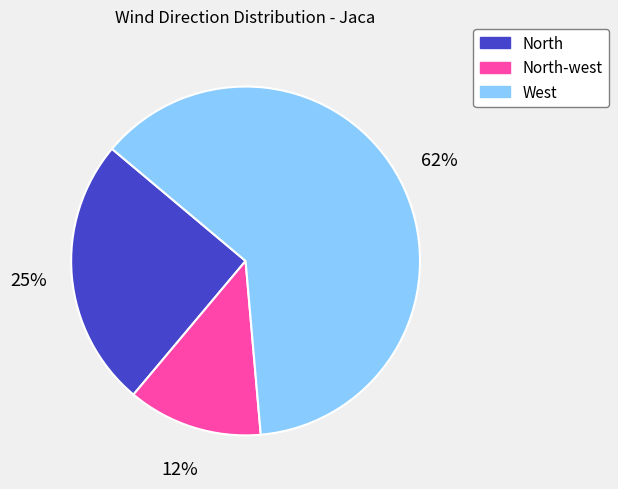

To the nearest percent, what is the average slice percentage?

33%